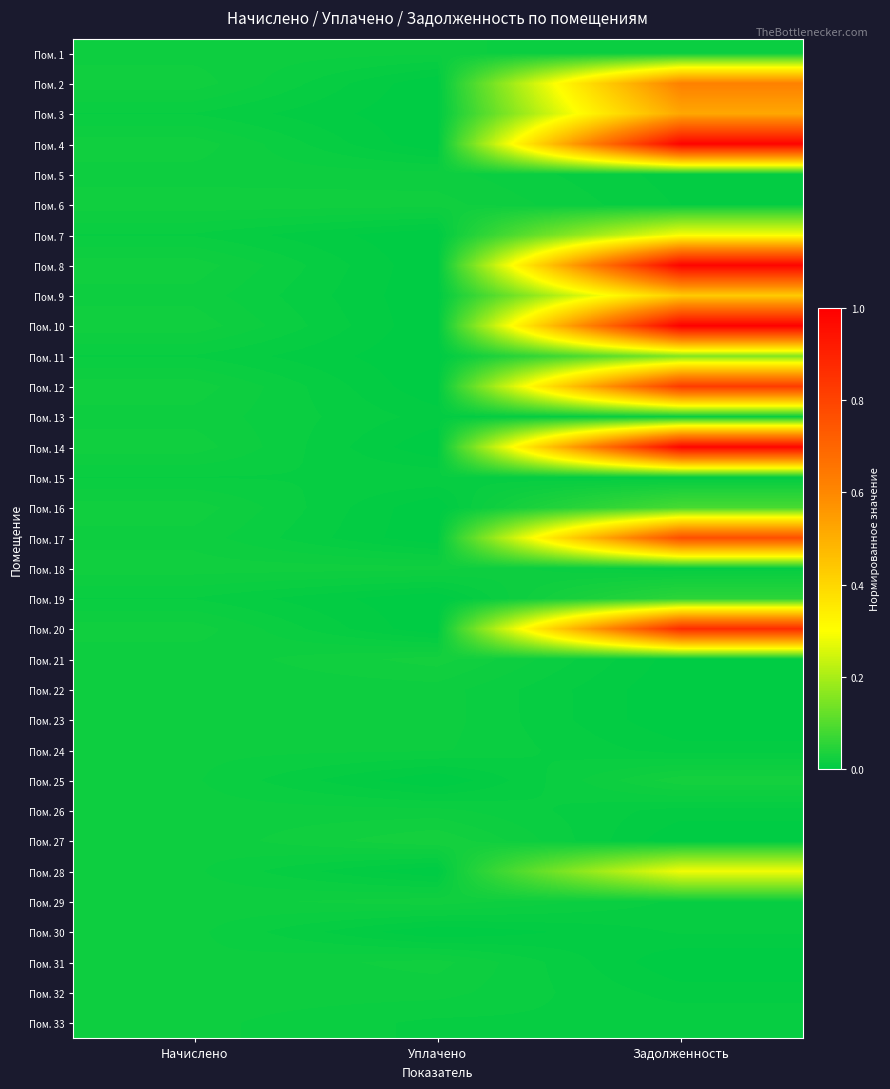

Rank the series by their maximum value, from lowest to highest.

Пом. 15, Пом. 30, Пом. 24, Пом. 33, Пом. 26, Пом. 22, Пом. 23, Пом. 32, Пом. 5, Пом. 1, Пом. 13, Пом. 31, Пом. 18, Пом. 29, Пом. 6, Пом. 21, Пом. 25, Пом. 27, Пом. 19, Пом. 16, Пом. 11, Пом. 28, Пом. 7, Пом. 9, Пом. 3, Пом. 2, Пом. 17, Пом. 12, Пом. 20, Пом. 14, Пом. 4, Пом. 8, Пом. 10